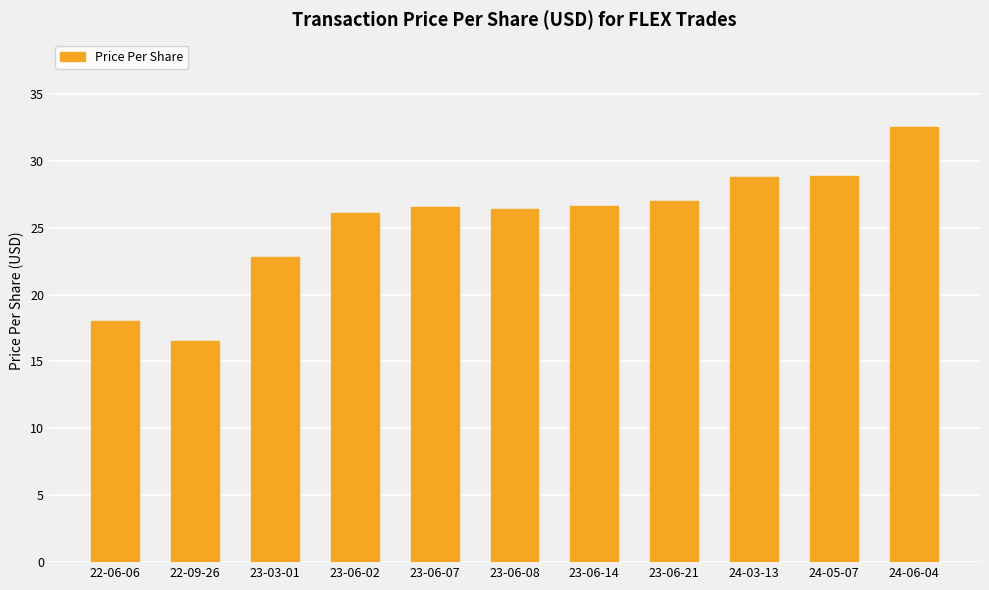

What is the smallest value displayed?

16.5